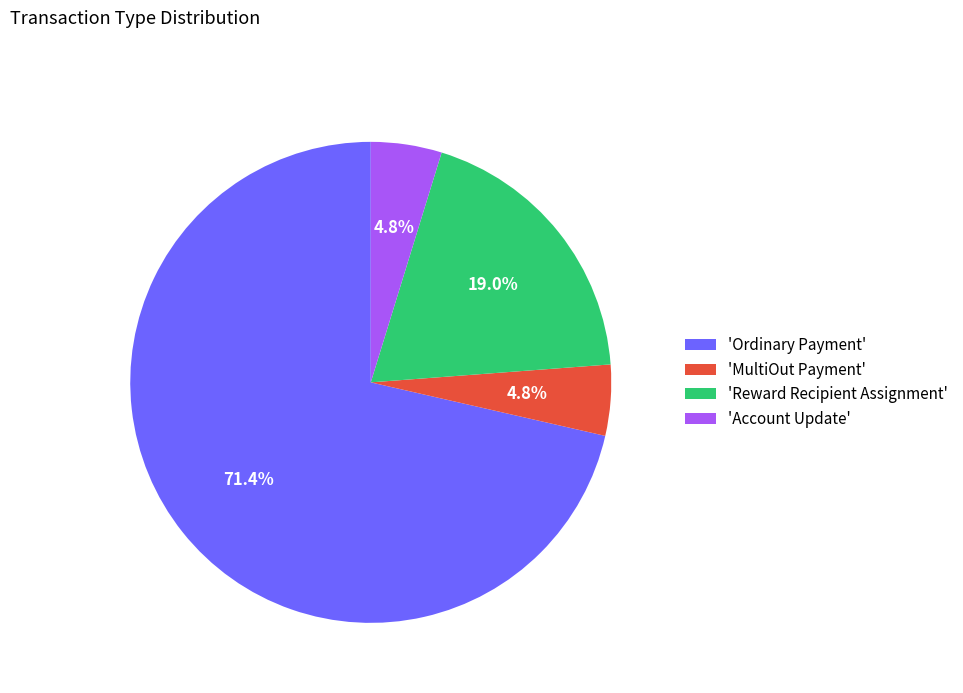

What is the largest slice in the pie chart?

'Ordinary Payment'